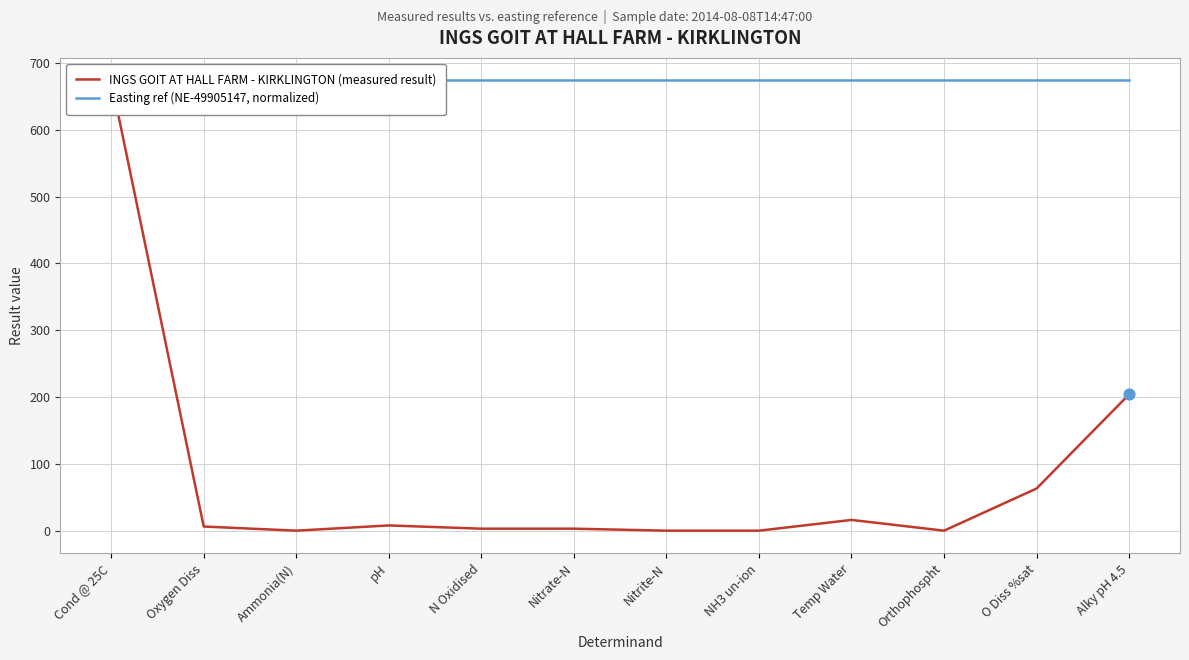

At which category is the sum across all series the highest?

Cond @ 25C